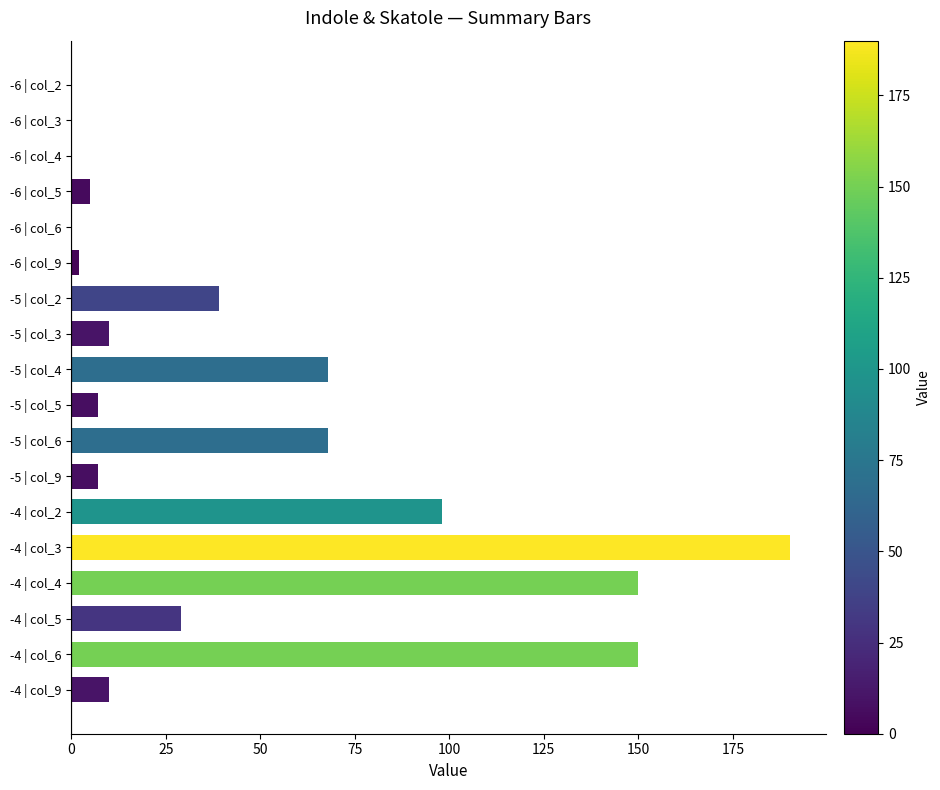

Is it true that the value at -5 | col_6 is 68?

True